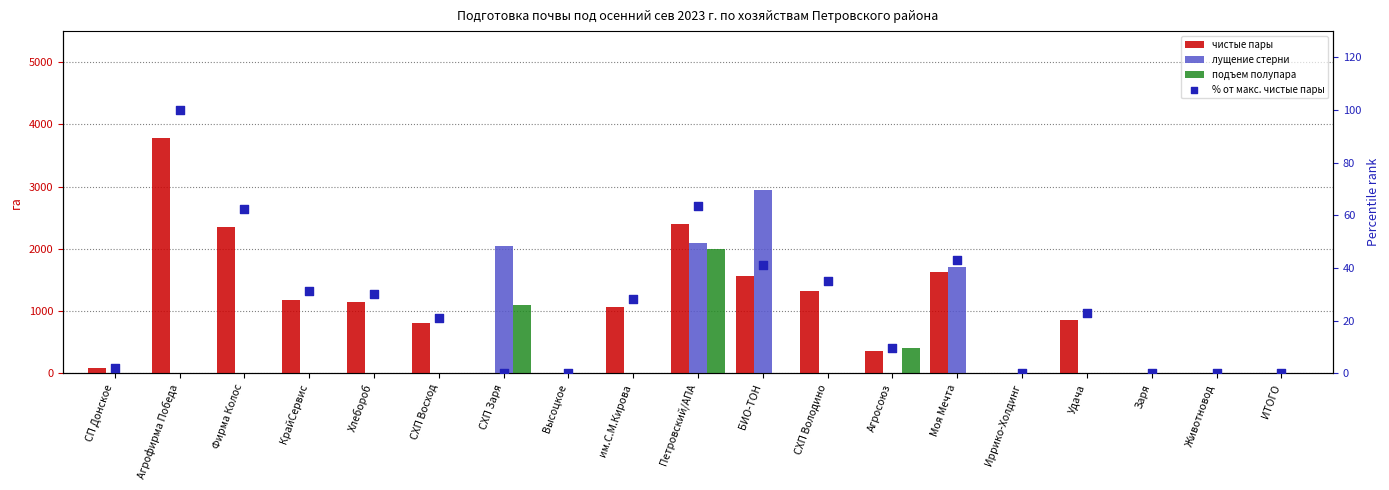

Which series reaches the maximum Y coordinate?

чистые пары